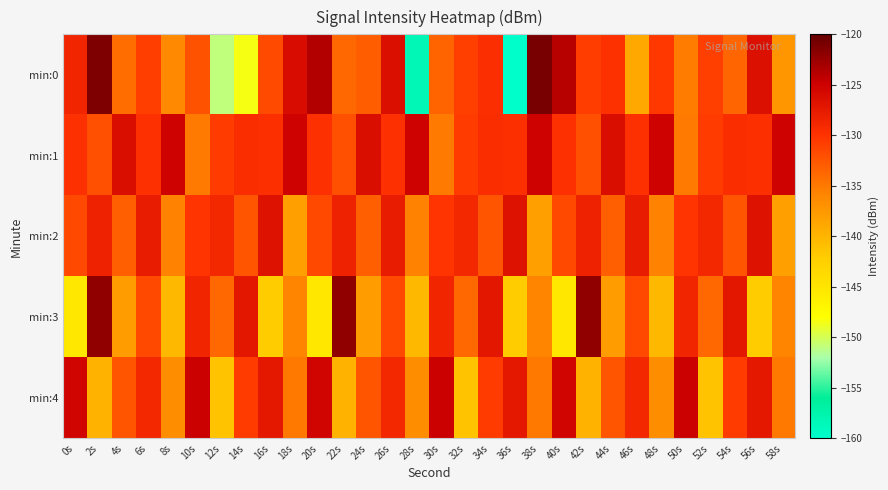

What is the smallest value displayed?

-159.8